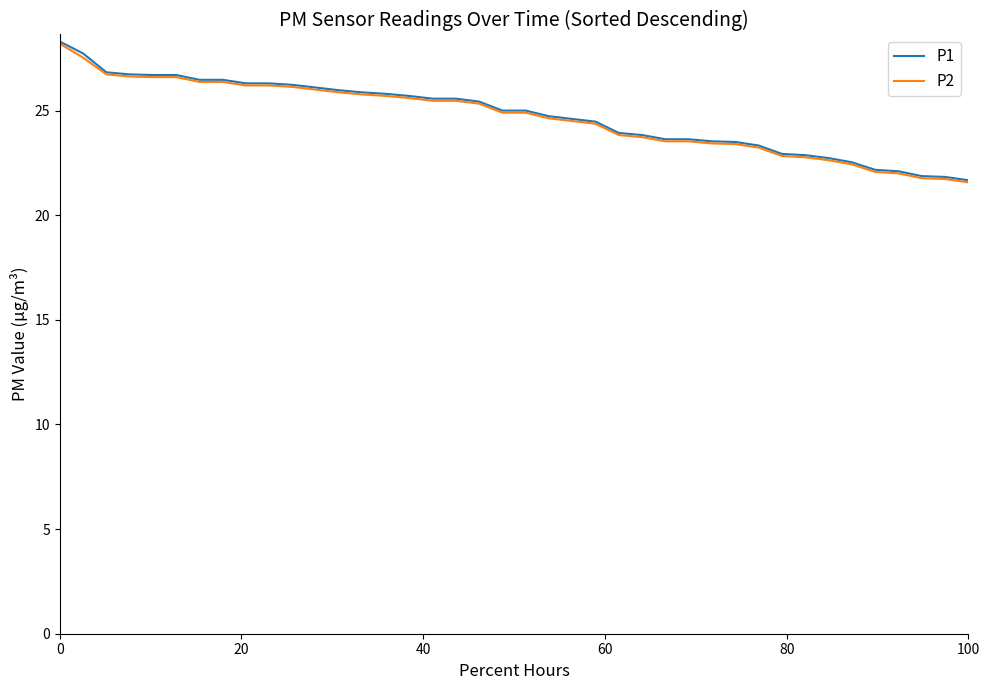

What is the maximum value for P2?

28.2